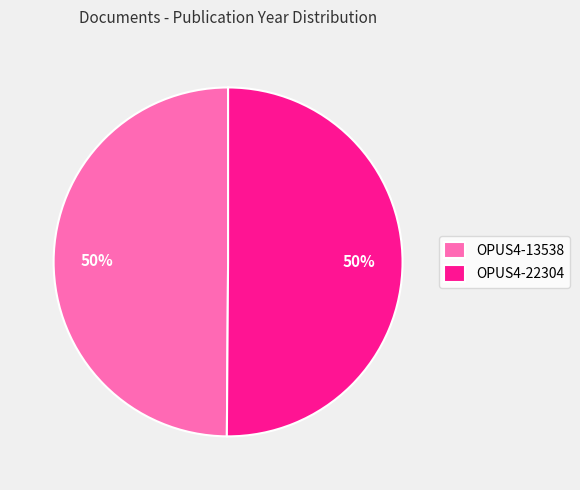

Count the number of slices in the pie.

2